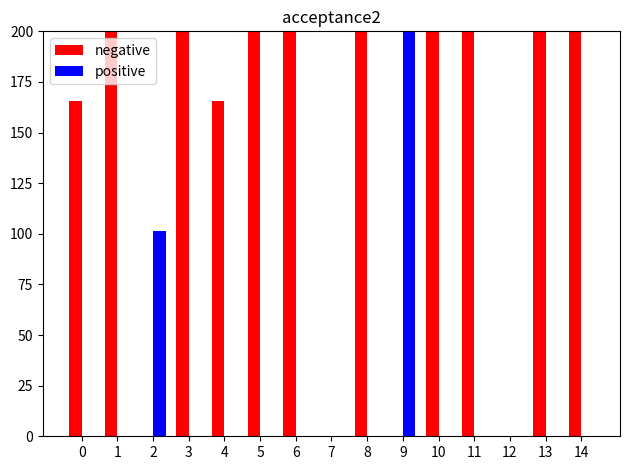

Reading left to right, transcribe all the data shown in this chart.

negative: 165.4	4057.5	0.0	2826.8	165.6	219.9	2187.2	0.0	14087.5	0.0	265.3	23265.1	0.0	220.5	9263.5
positive: 0.0	0.0	101.5	0.0	0.0	0.0	0.0	0.0	0.0	294.6	0.0	0.0	0.0	0.0	0.0